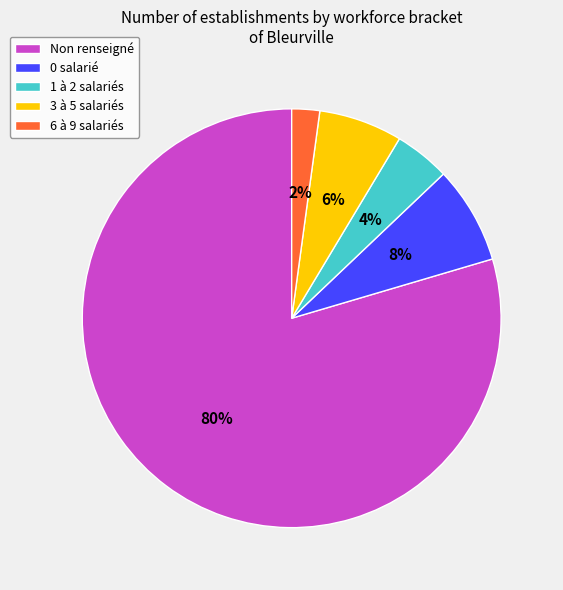

True or false: 3 à 5 salariés accounts for 6% of the total.

True